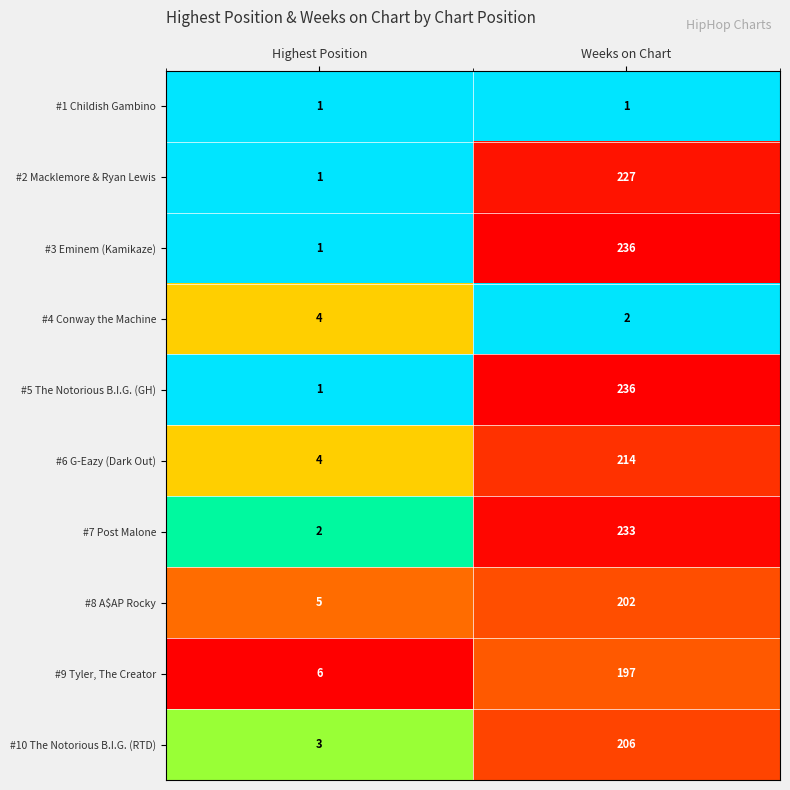

Is the value of #9 Tyler, The Creator at Weeks on Chart greater than the value of #1 Childish Gambino at Highest Position?

Yes